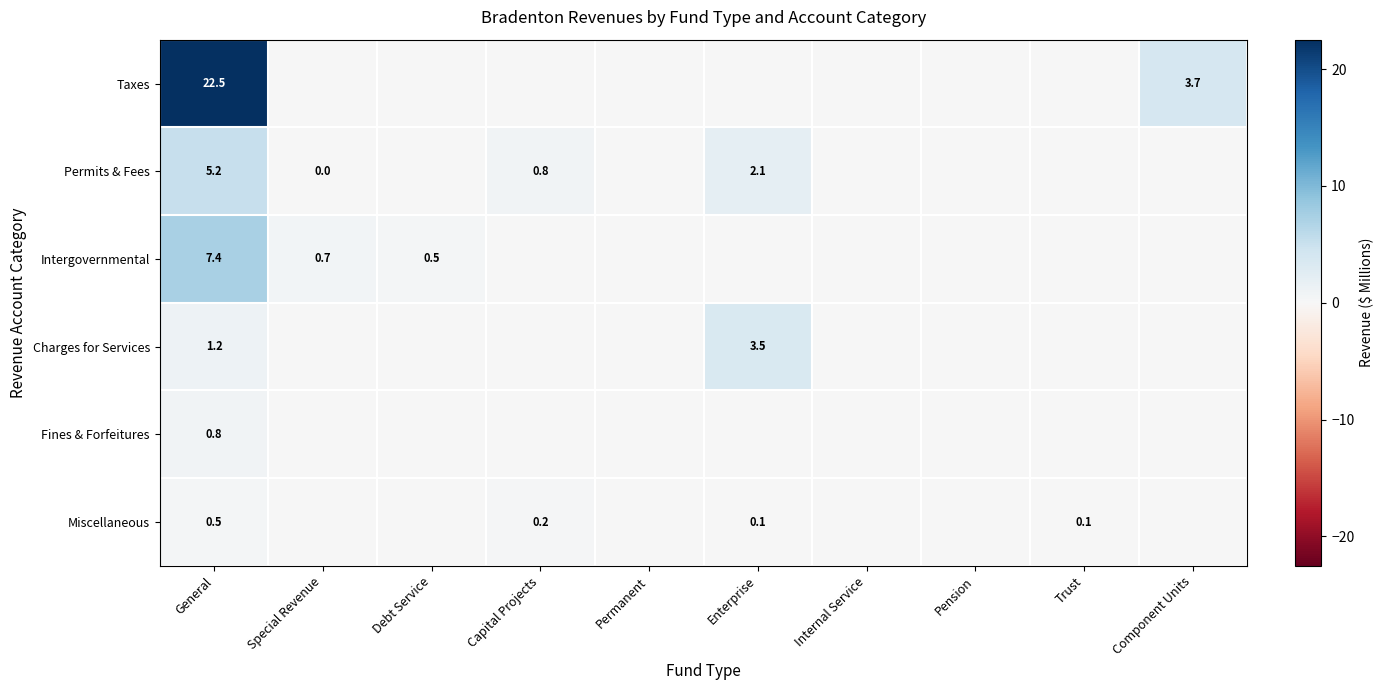

True or false: Permits & Fees has a value of 2.0 at Pension.

False